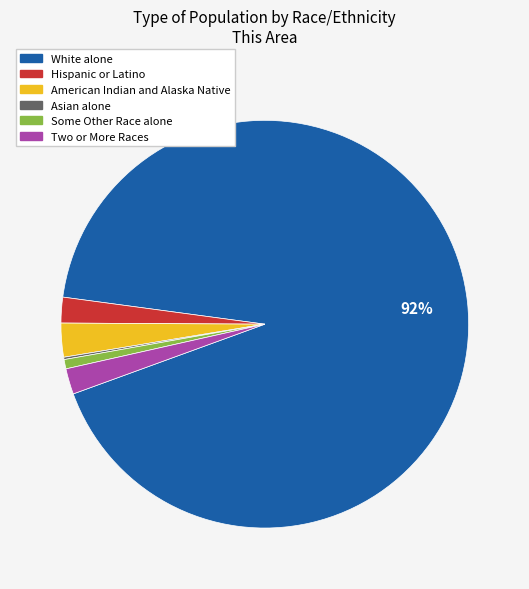

Which category has the biggest portion of the pie?

White alone